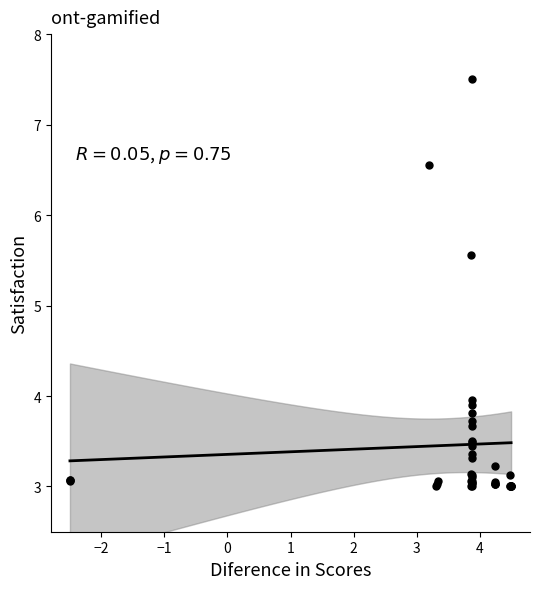

What Y value in the scatter plot is closest to 5?

5.6